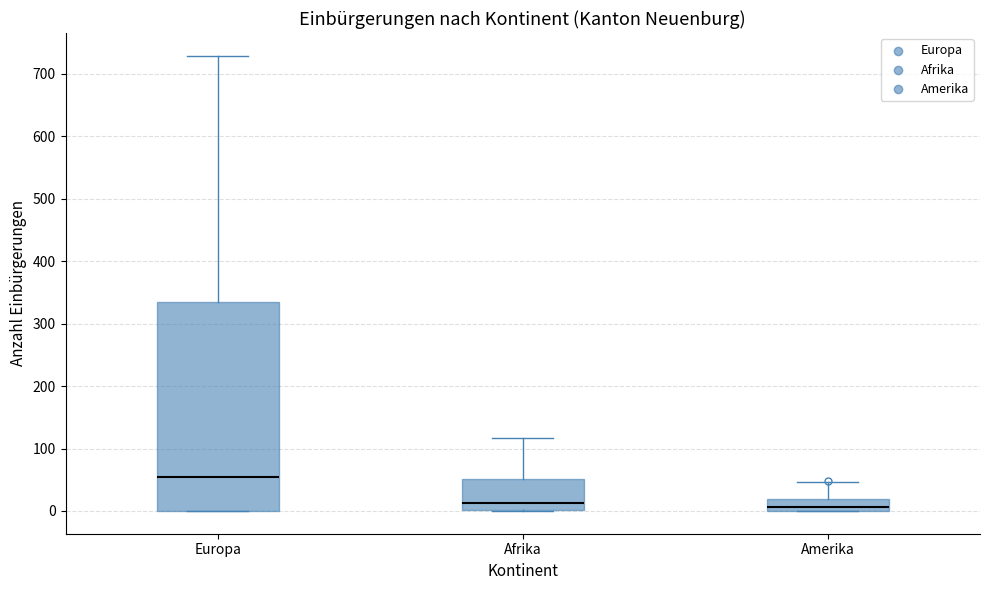

Which box is the tallest, from its lower edge to its upper edge?

Europa